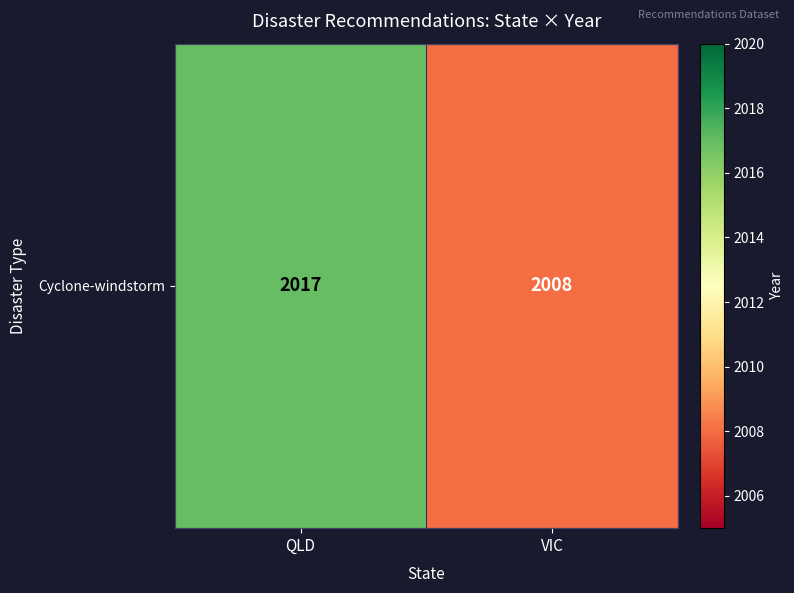

How many values are between 2008 and 2017?

2